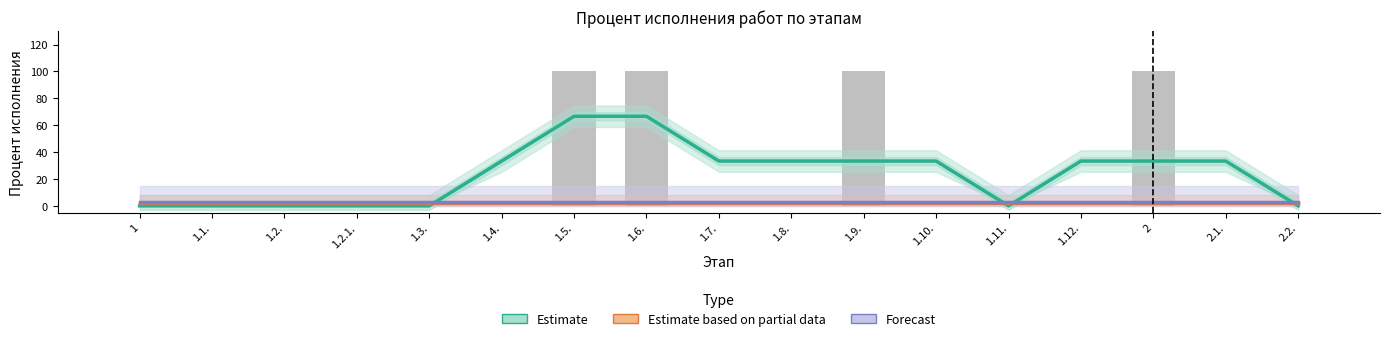

Read the Forecast value at 1.2.1..

3.0